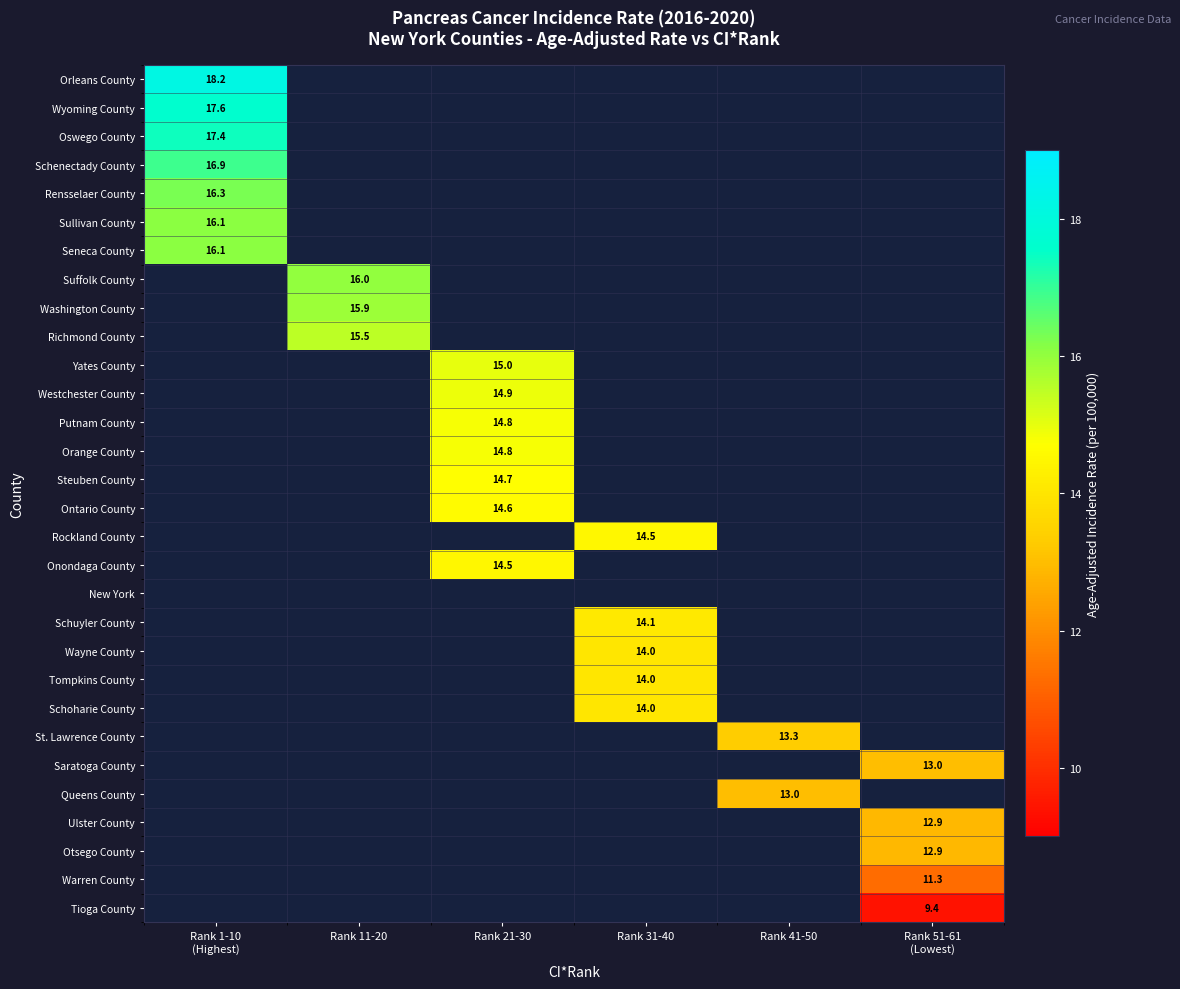

How many categories are shown in the chart?

6